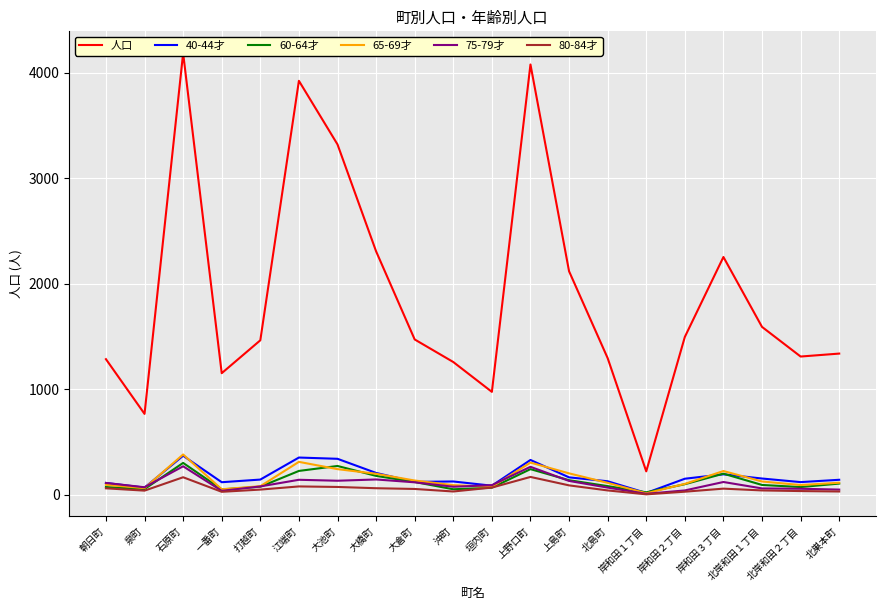

Is it true that 60-64才 equals 119 at 大倉町?

True